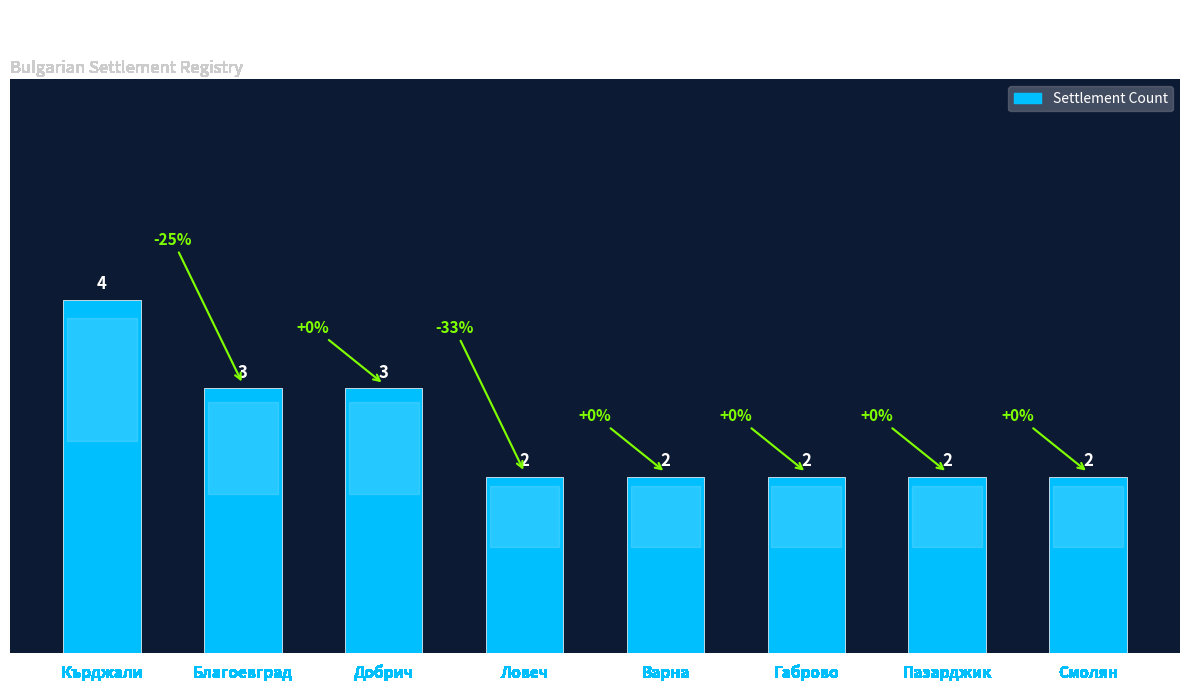

Is it true that the value at Благоевград is 4?

False